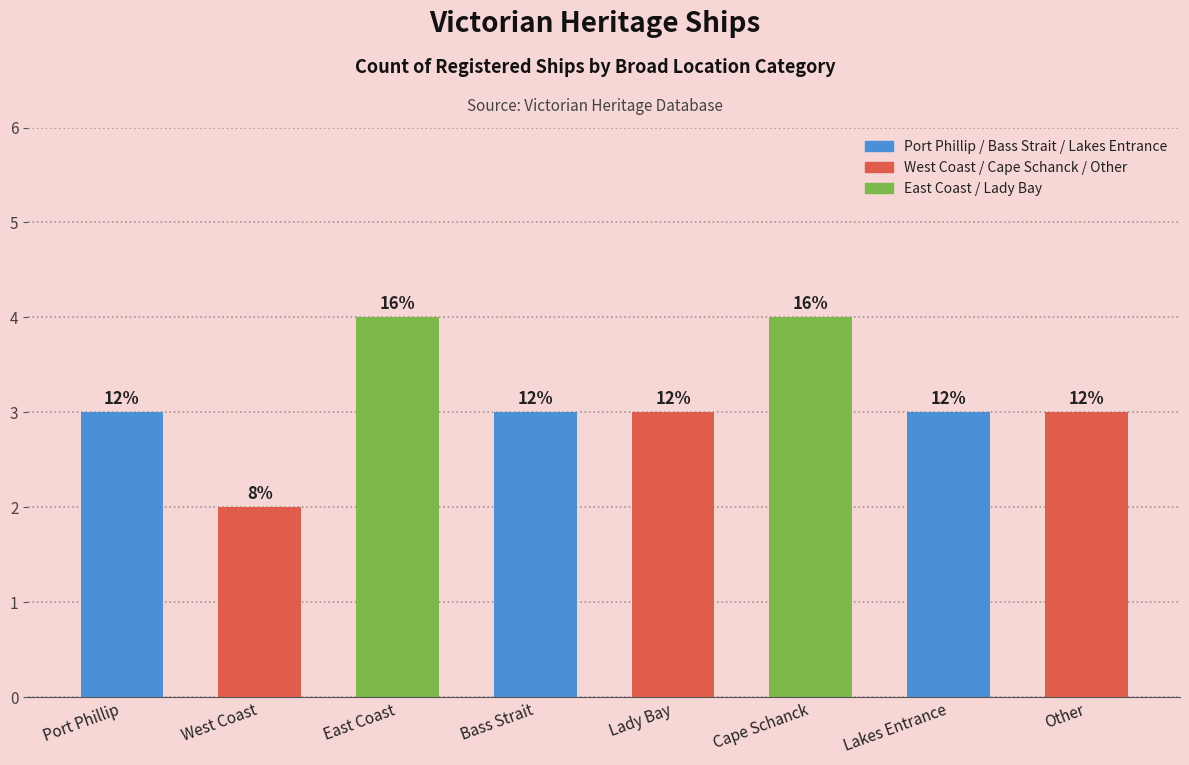

What is the change in value from Port Phillip to Cape Schanck?

+1